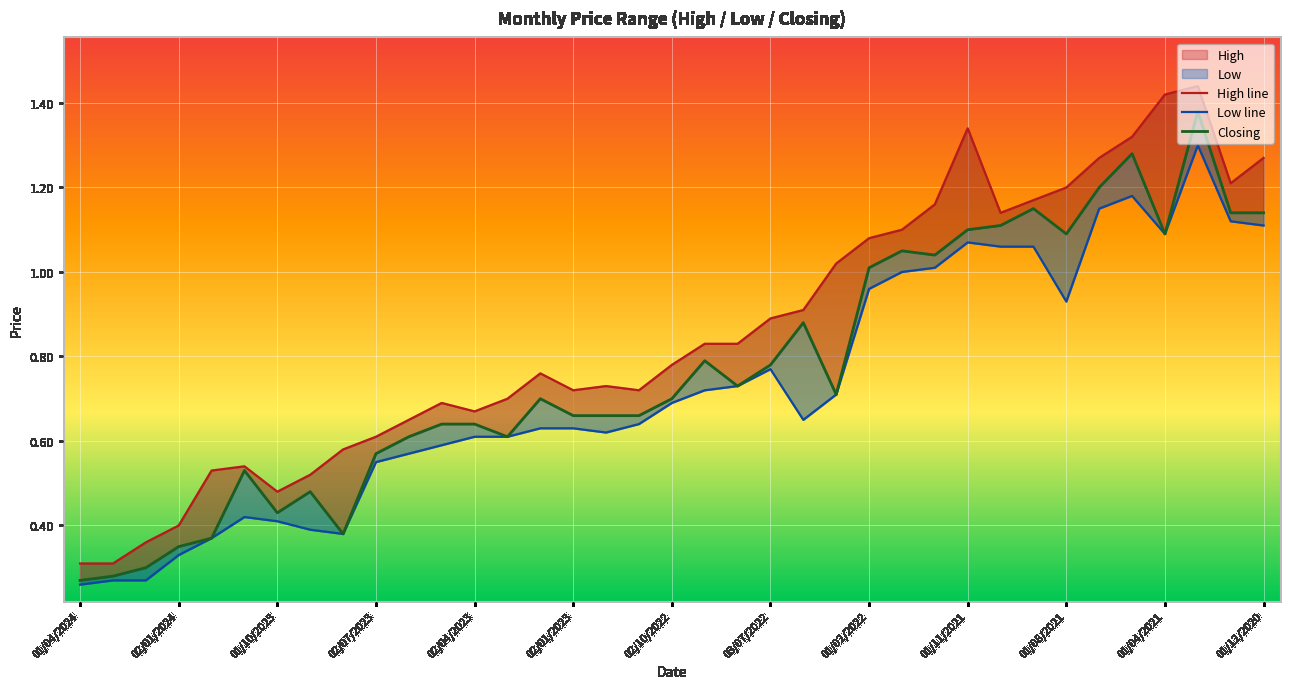

In High line, how many points are lower than both neighbors (excluding endpoints)?

6